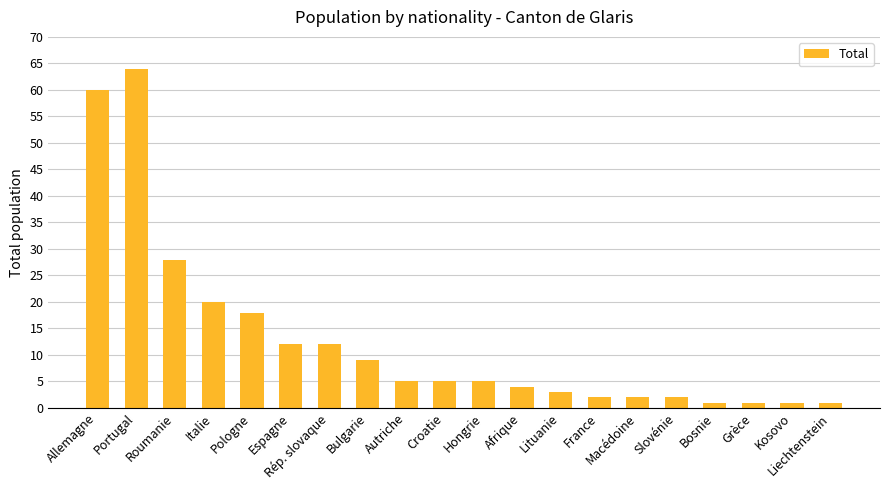

Are the bars grouped side by side (vs. stacked)?

No